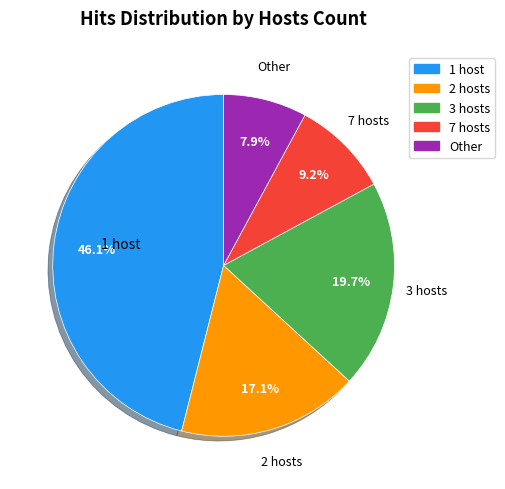

Is there any slice that represents more than half of the pie?

No